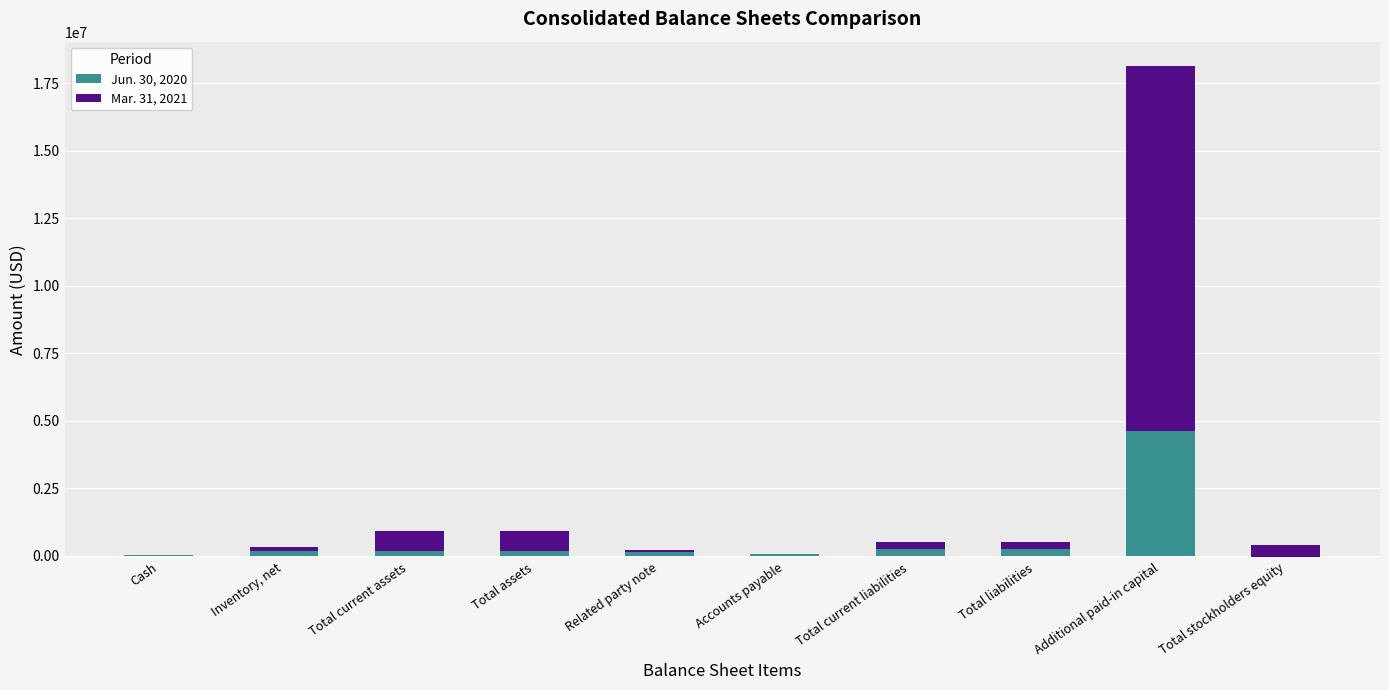

Rank the categories by Jun. 30, 2020 value from highest to lowest.

Additional paid-in capital, Total current liabilities, Total liabilities, Total current assets, Total assets, Inventory, net, Related party note, Accounts payable, Cash, Total stockholders equity